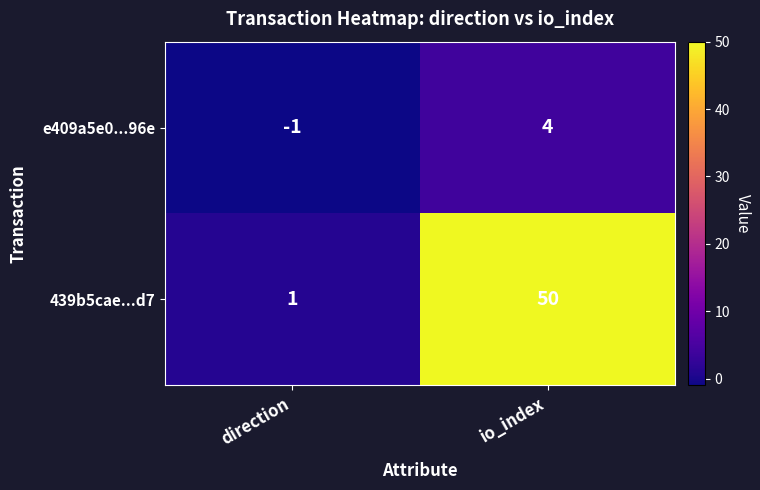

At which category is the sum across all series the highest?

io_index